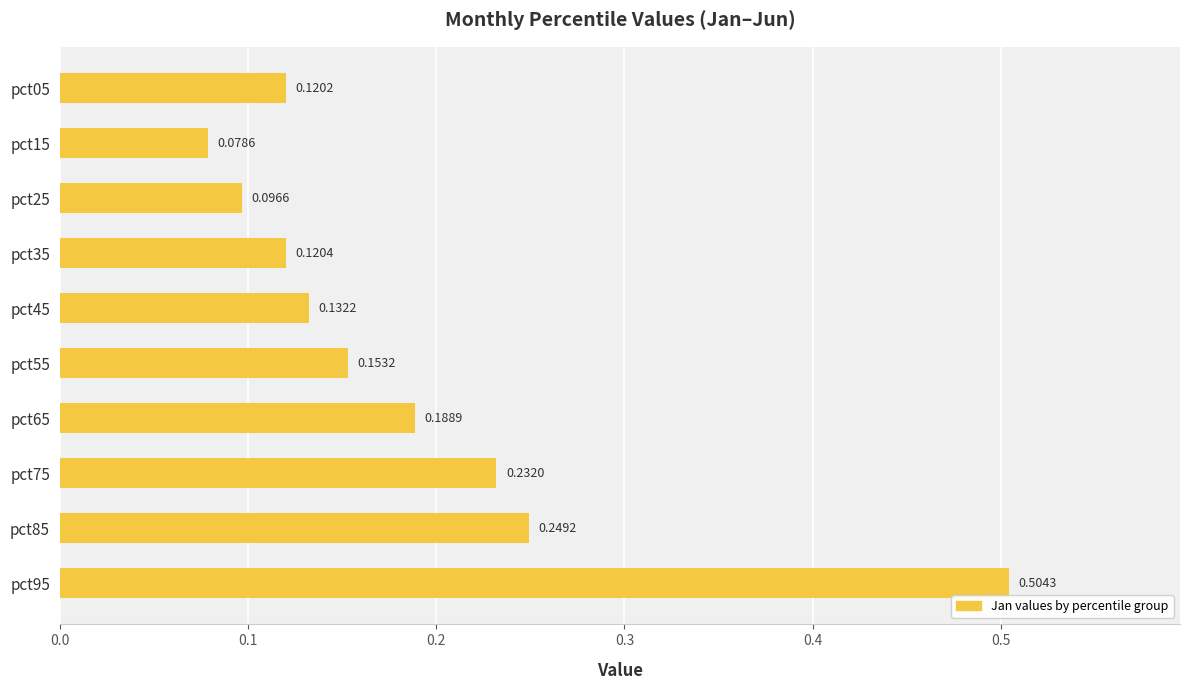

Which has a higher value, pct55 or pct45?

pct55